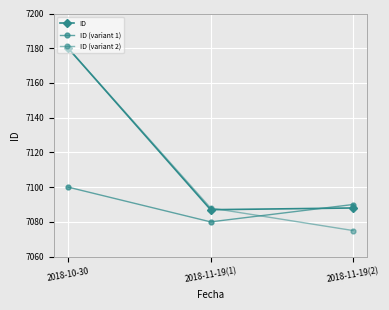

At how many categories does at least one series exceed 7089?

2